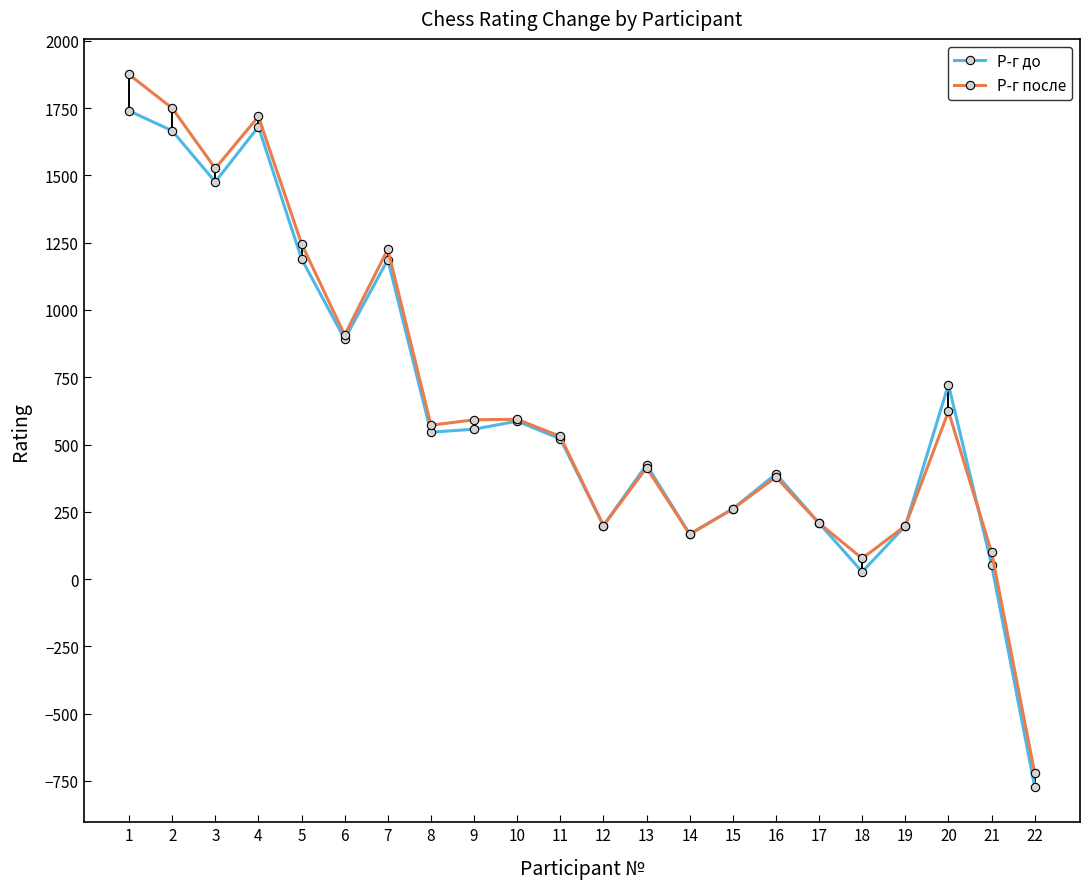

In Р-г до, how many points are lower than both neighbors (excluding endpoints)?

6